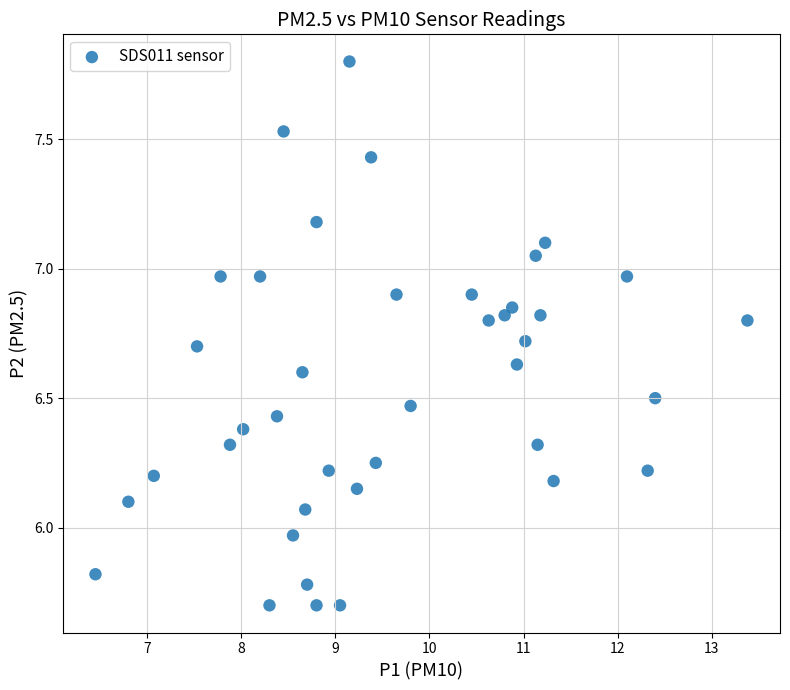

What is the range of Y values (max minus min)?

2.1